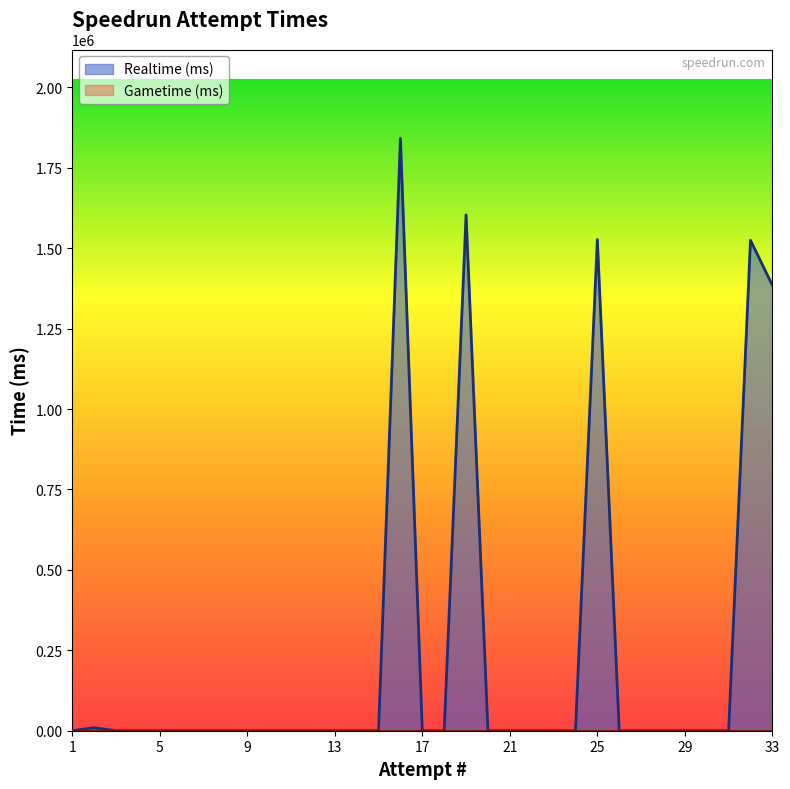

How many lines are shown in the chart?

2